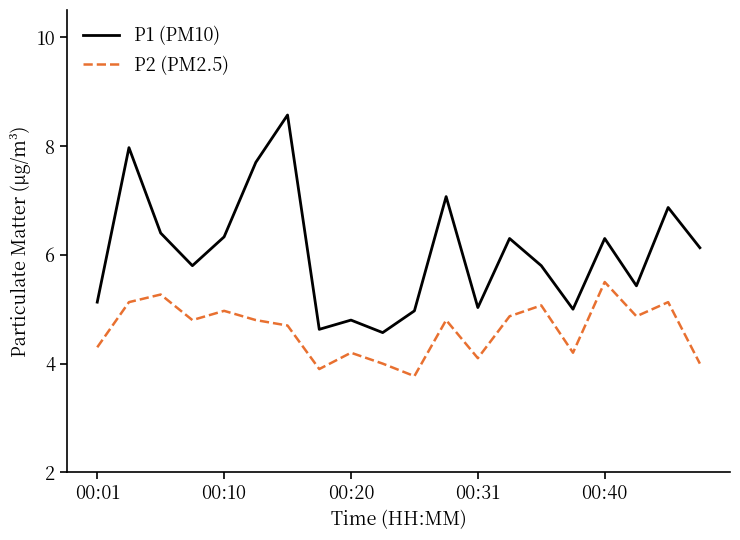

Reading right to left, extract all data points from this chart.

P1 (PM10): 6.1	6.9	5.4	6.3	5.0	5.8	6.3	5.0	7.1	5.0	4.6	4.8	4.6	8.6	7.7	6.3	5.8	6.4	8.0	5.1
P2 (PM2.5): 4.0	5.1	4.9	5.5	4.2	5.1	4.9	4.1	4.8	3.8	4.0	4.2	3.9	4.7	4.8	5.0	4.8	5.3	5.1	4.3